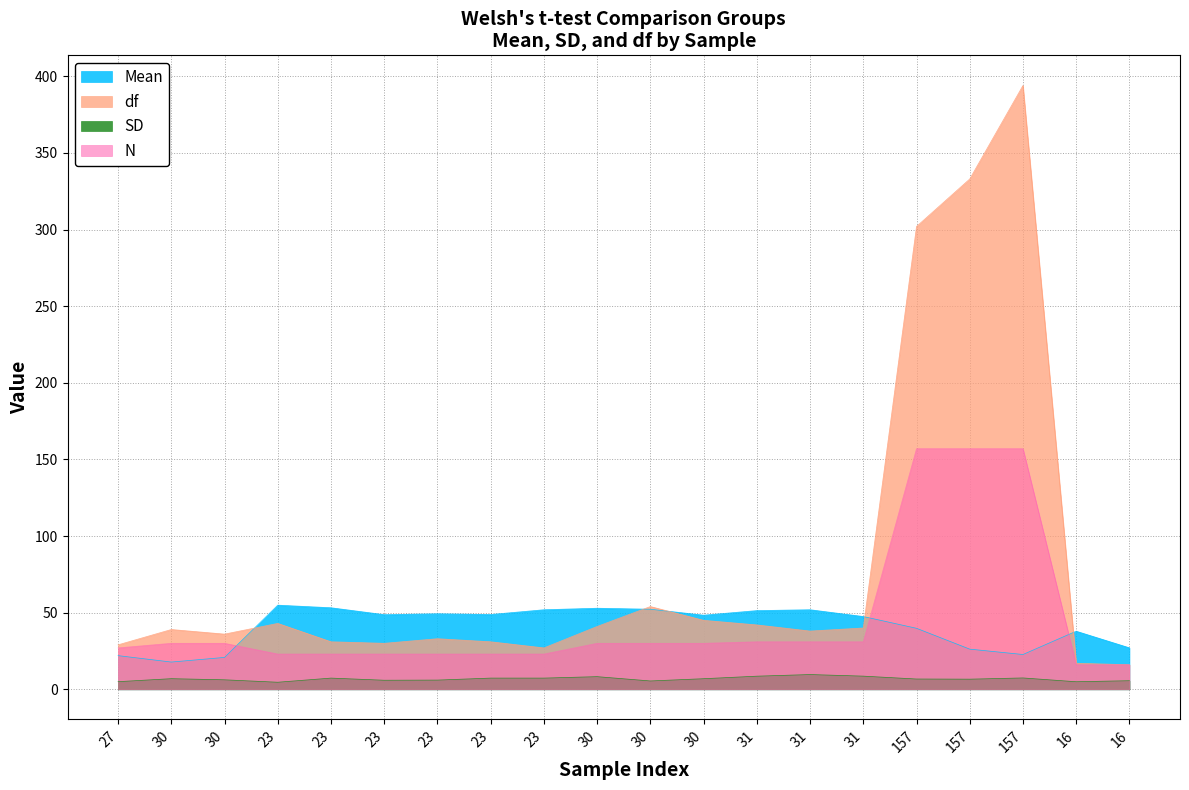

Which category has the highest value across all series?

157